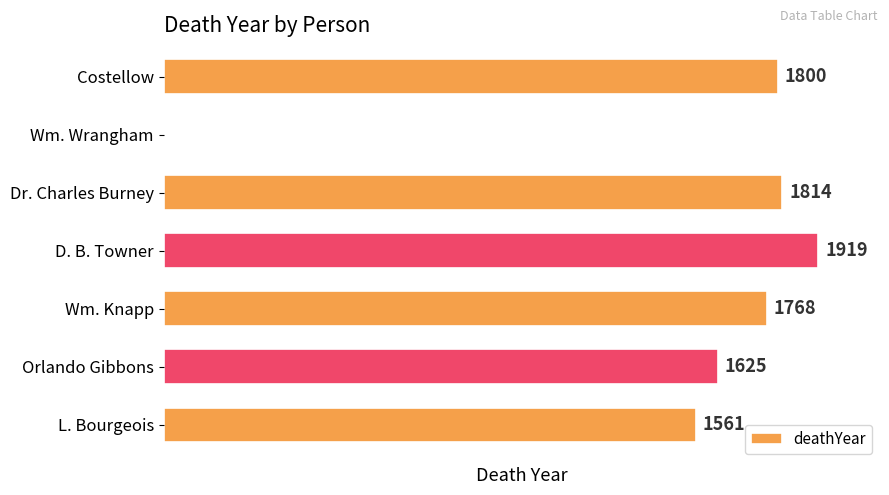

Between Wm. Wrangham and D. B. Towner, which is larger?

D. B. Towner